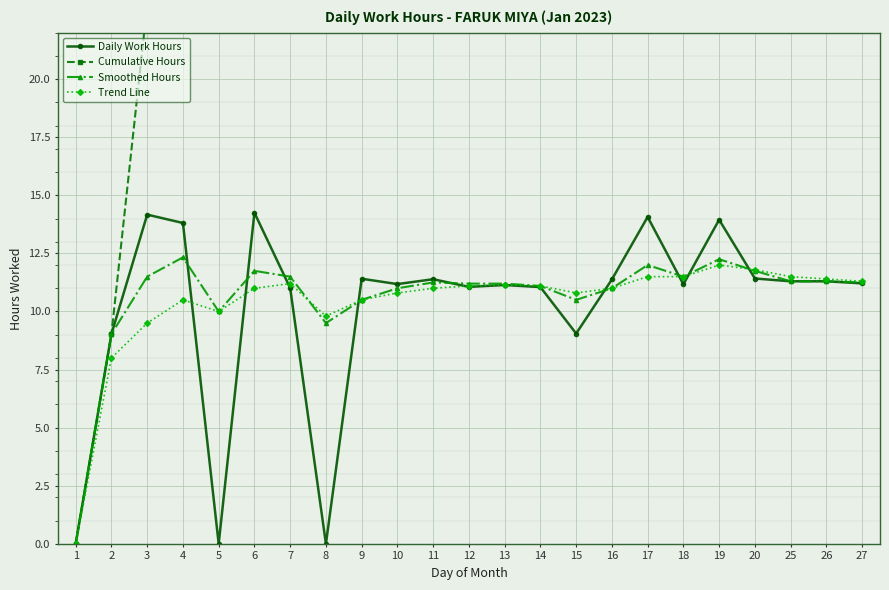

Which series has the widest spread of values?

Cumulative Hours